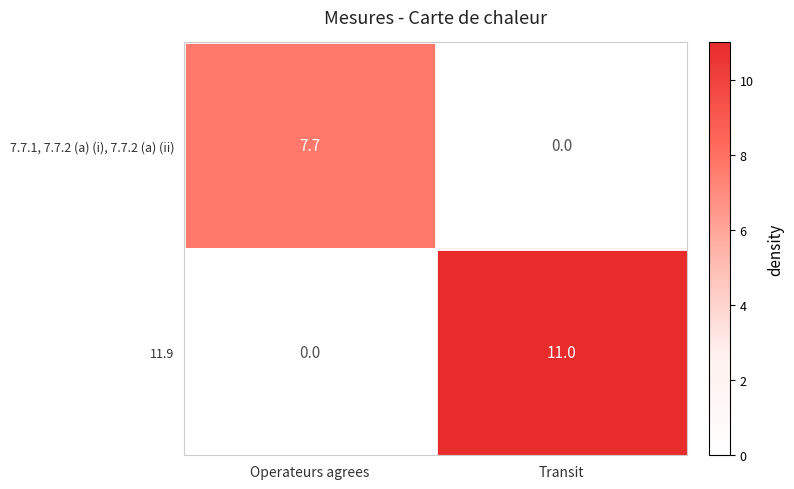

Reading right to left, extract all data points from this chart.

7.7.1, 7.7.2 (a) (i), 7.7.2 (a) (ii): 0.0	7.7
11.9: 11.0	0.0